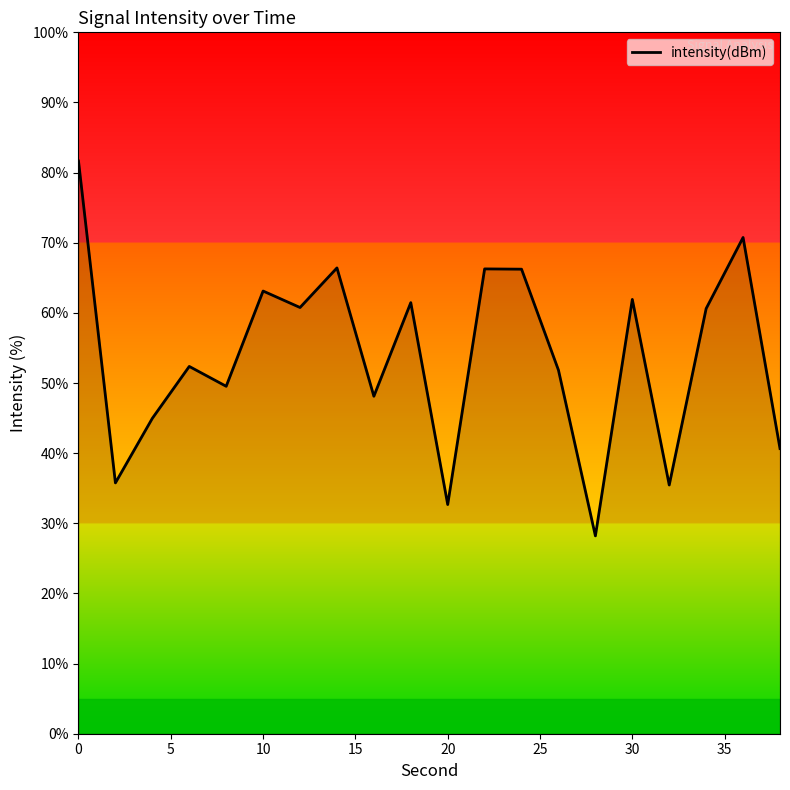

What is the difference between the second highest and second lowest values?

38.1